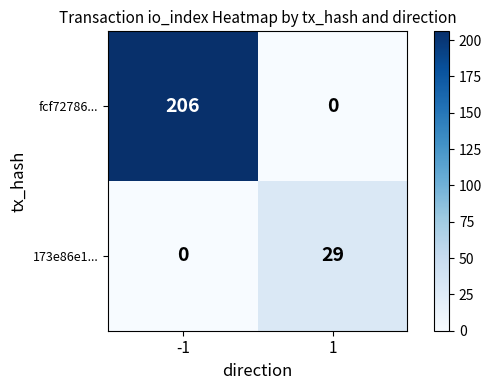

Which series changed the most between -1 and 1?

fcf72786...